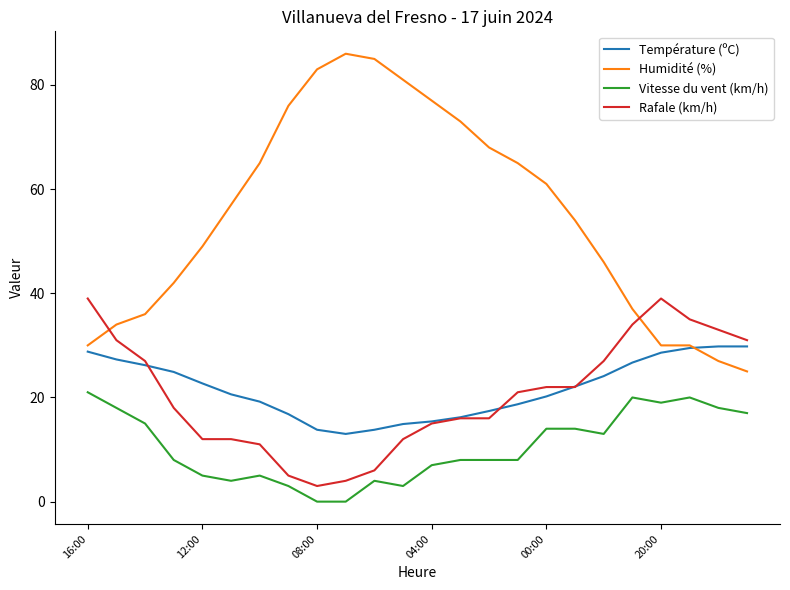

Which series has the largest total across all categories?

Humidité (%)